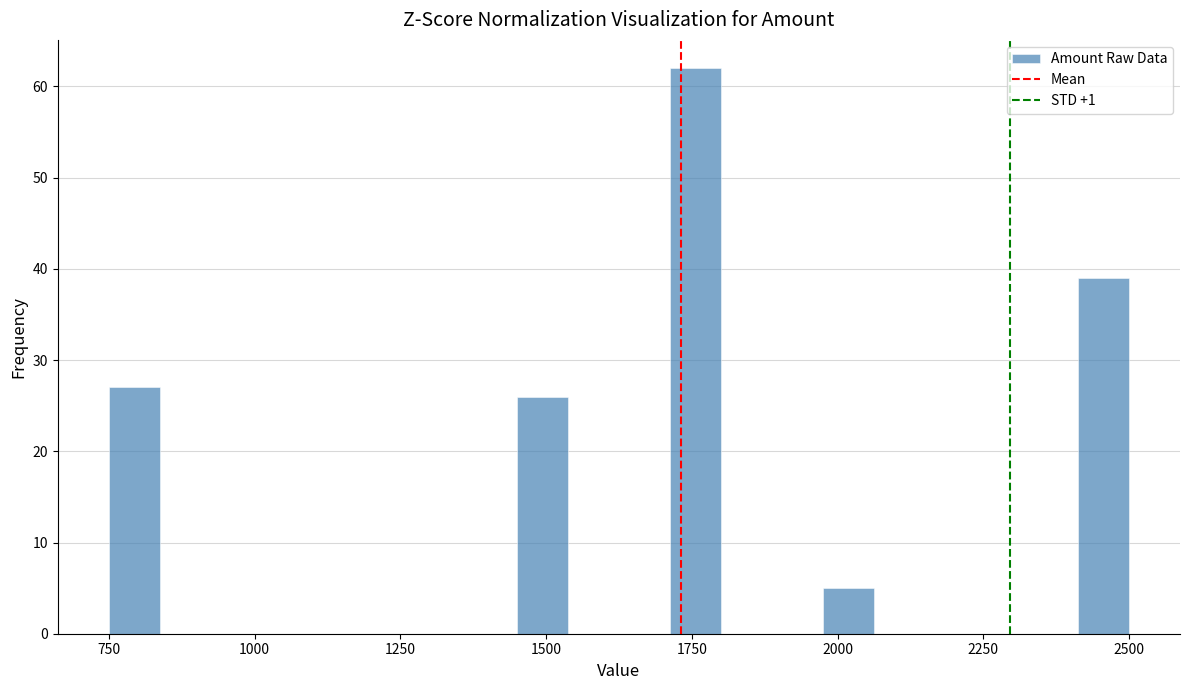

Read against the x-axis, roughly where is the centre of the tallest bar?

1750